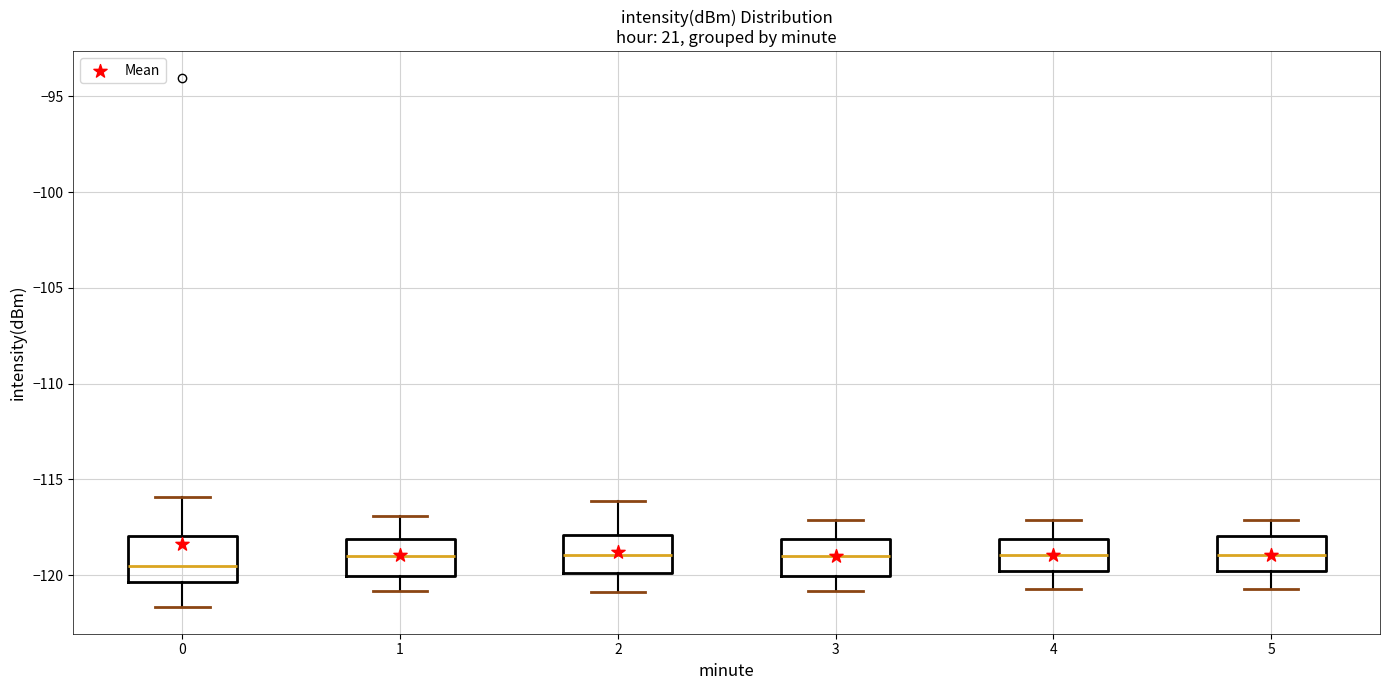

Reading left to right, transcribe this box plot: for each box, give where its median line is, the range the box spans, and where its two whiskers end, as read against the y-axis. The values are not printed on the chart, so give them approximately, as read against the axis.

0: median -119.5, box -120.5 to -118.0, whiskers -121.5 to -116.0
1: median -119.0, box -120.0 to -118.0, whiskers -121.0 to -117.0
2: median -119.0, box -120.0 to -118.0, whiskers -121.0 to -116.0
3: median -119.0, box -120.0 to -118.0, whiskers -121.0 to -117.0
4: median -119.0, box -120.0 to -118.0, whiskers -120.5 to -117.0
5: median -119.0, box -120.0 to -118.0, whiskers -120.5 to -117.0